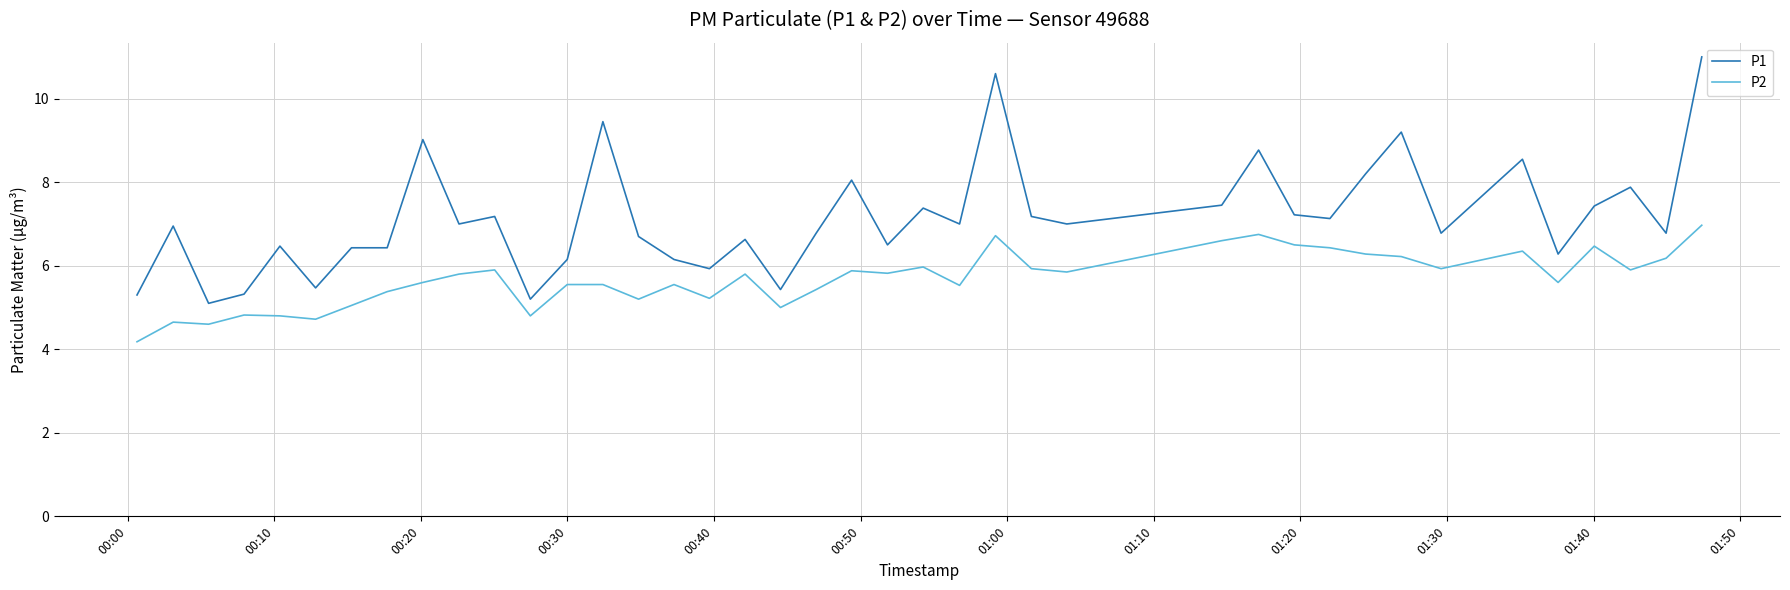

What is the minimum value shown in the chart?

4.2